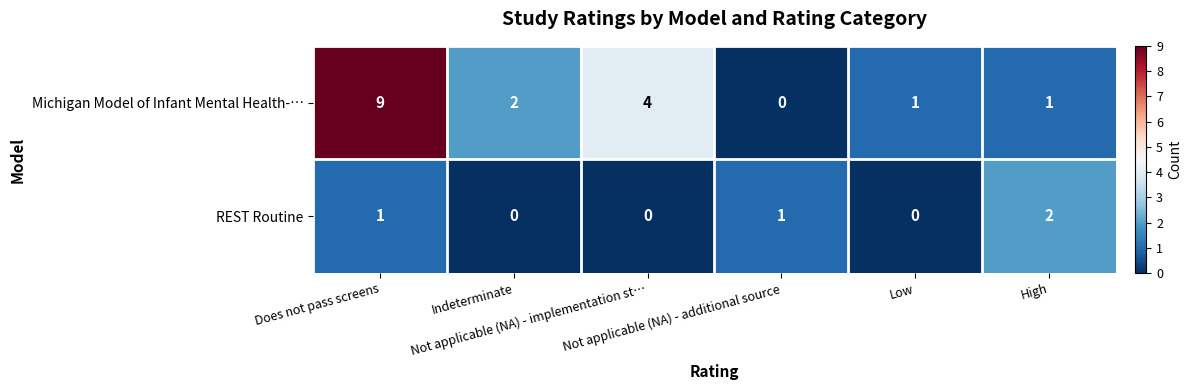

Count the REST Routine values in the range 0 to 1.

5